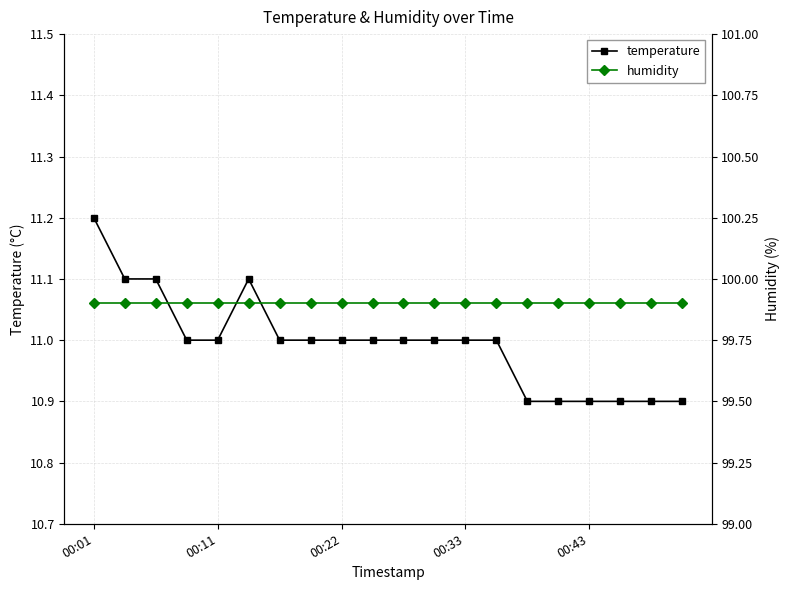

Is the value of humidity at 10 greater than the value of temperature at 18?

Yes